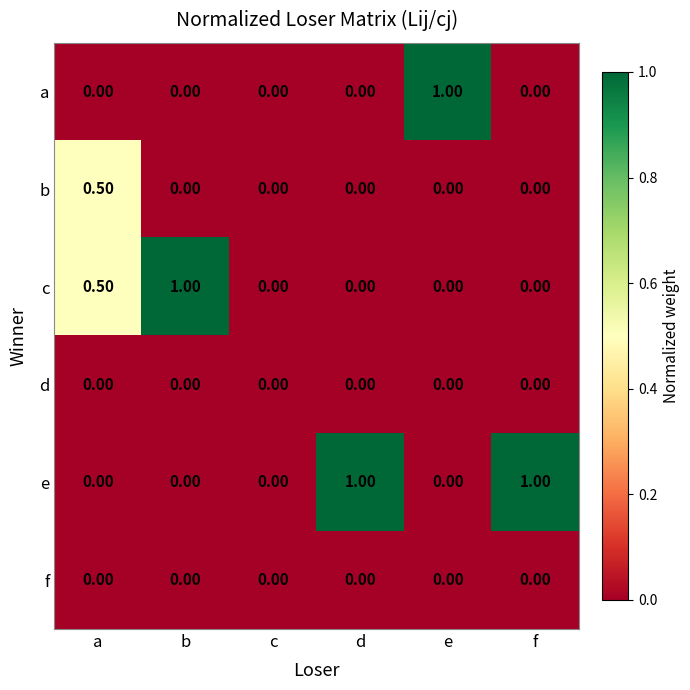

Which series has the largest total across all categories?

e